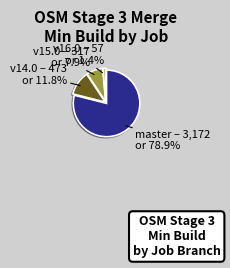

Is there a majority slice in this chart?

Yes